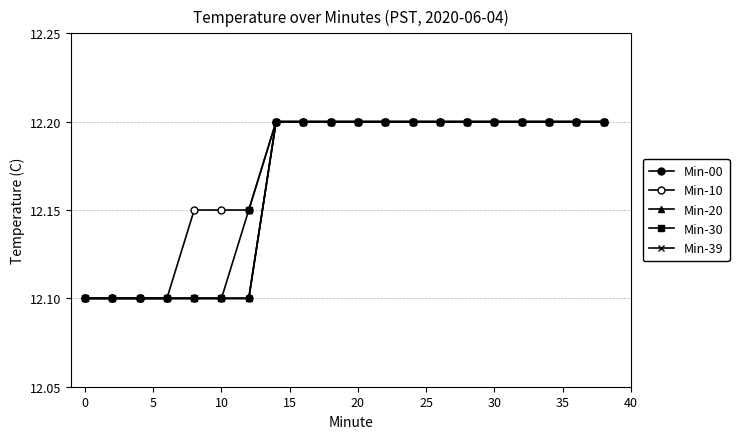

Does the chart have visible grid lines?

Yes